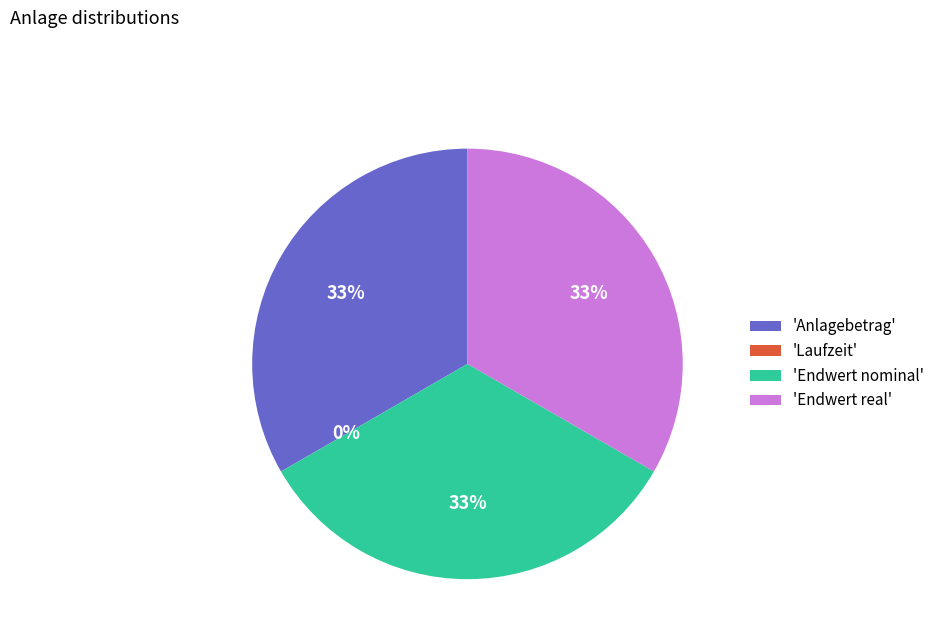

Is 'Anlagebetrag' the majority of the pie?

No